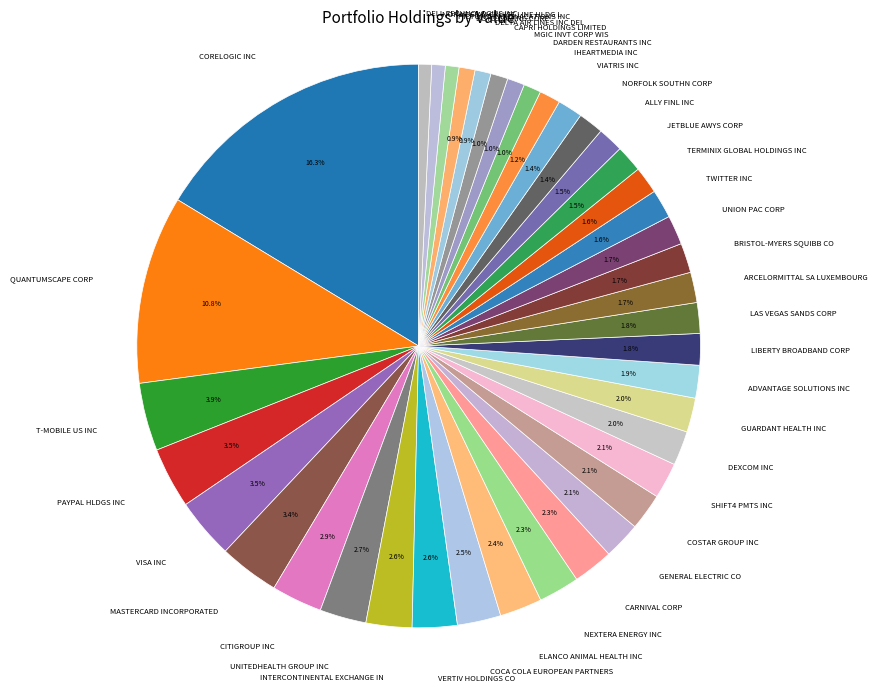

Which category has the smallest portion of the pie?

DELL TECHNOLOGIES INC